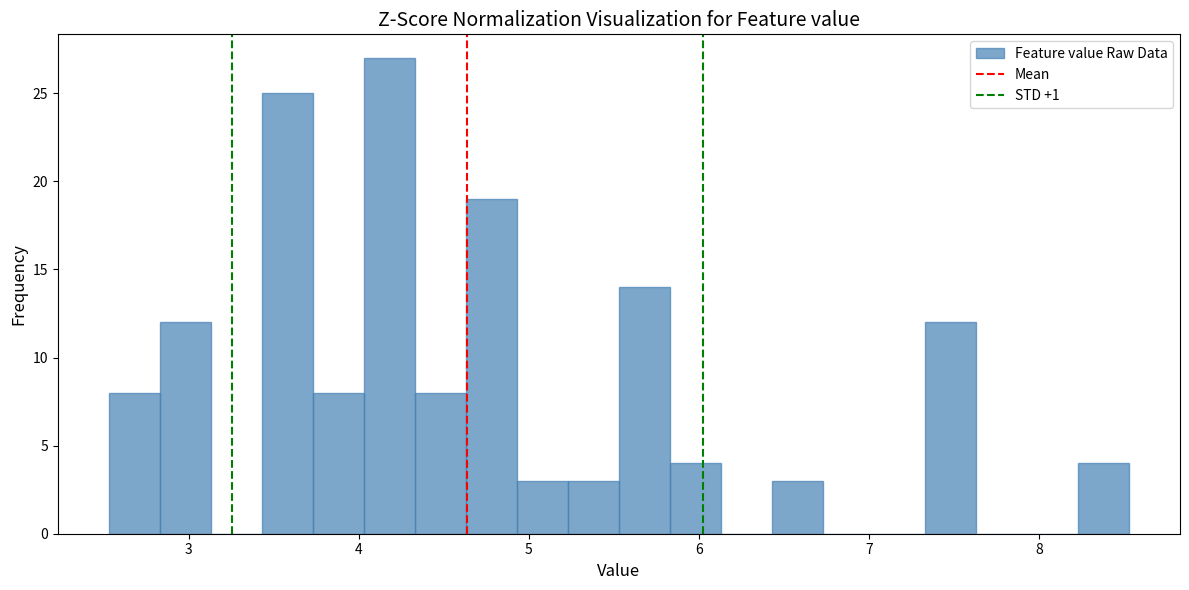

Read against the x-axis, roughly where is the centre of the tallest bar?

4.2